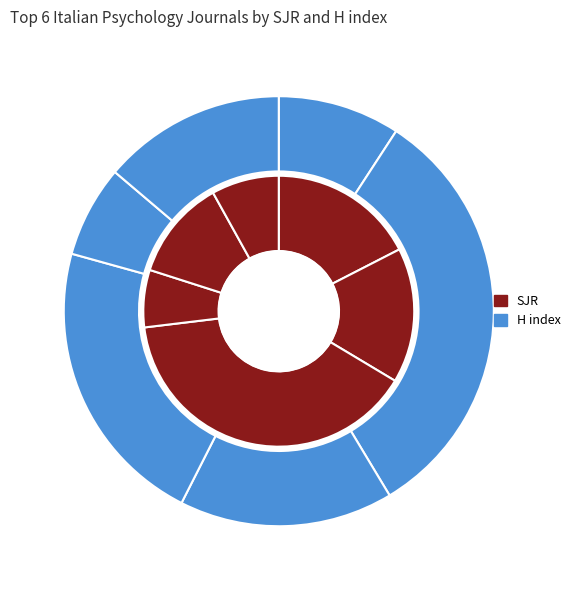

The TPM - Testing, Psychometrics, Methodology slice represents 25% of the pie. True or false?

False